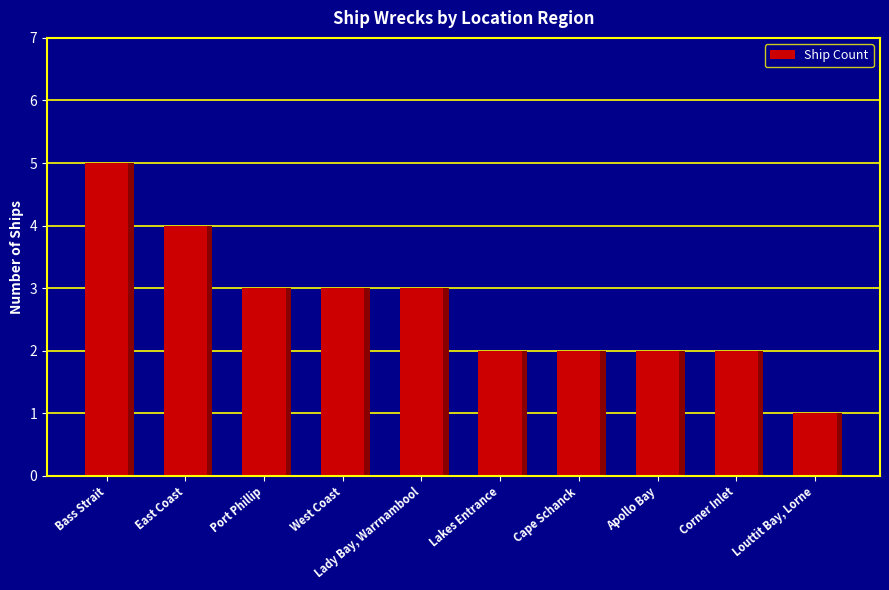

How many bars are there in total?

10